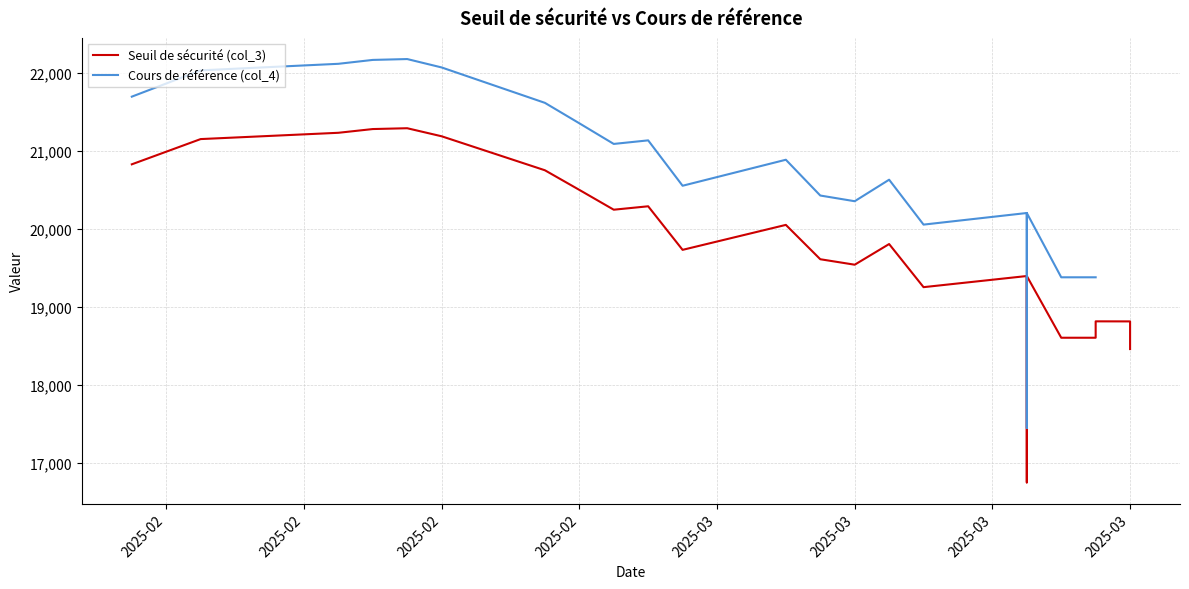

True or false: Cours de référence (col_4) and Seuil de sécurité (col_3) cross at least once.

False